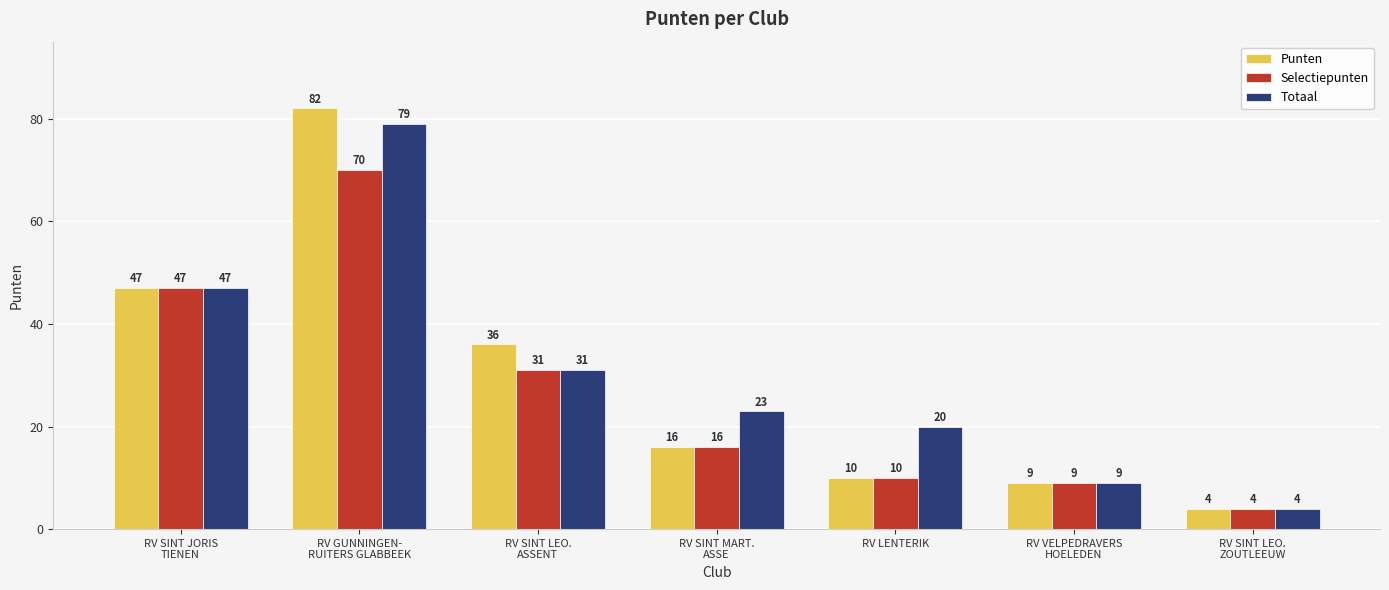

Which series has the widest spread of values?

Punten